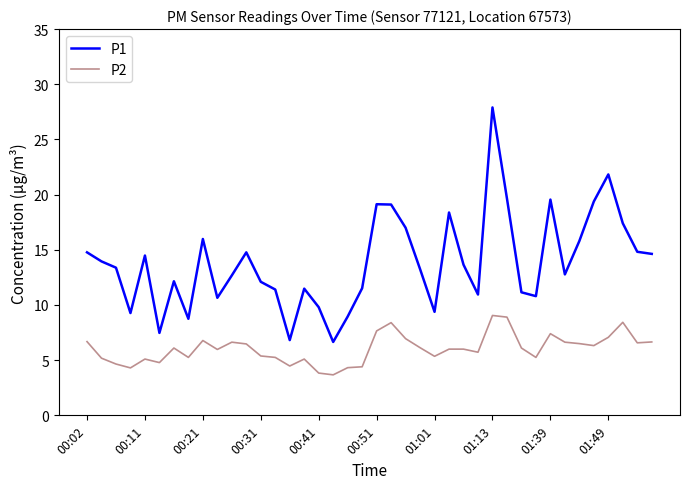

List the series in order of their overall mean, highest first.

P1, P2